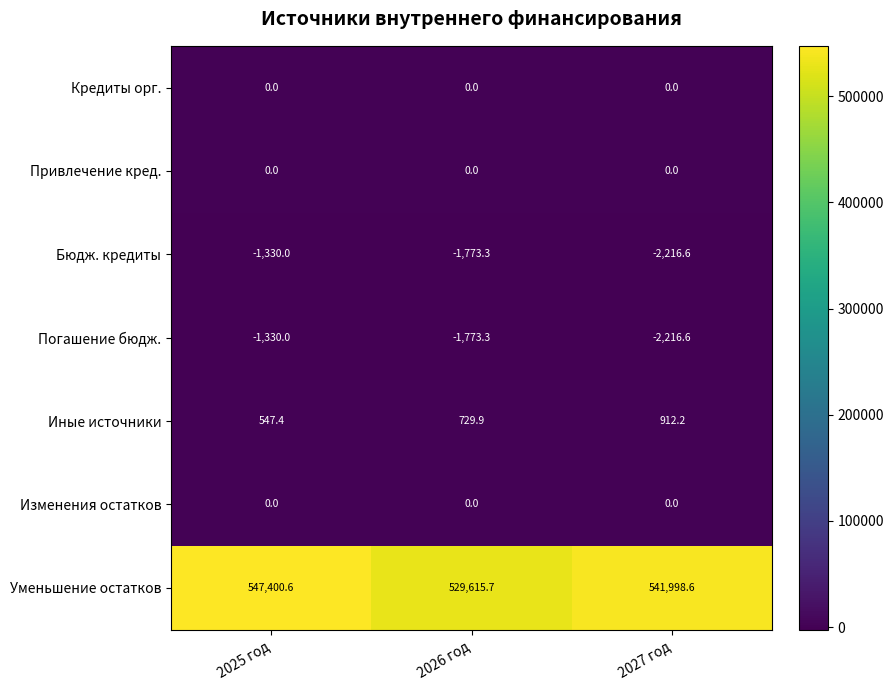

Rank the categories by Бюдж. кредиты value from highest to lowest.

2025 год, 2026 год, 2027 год